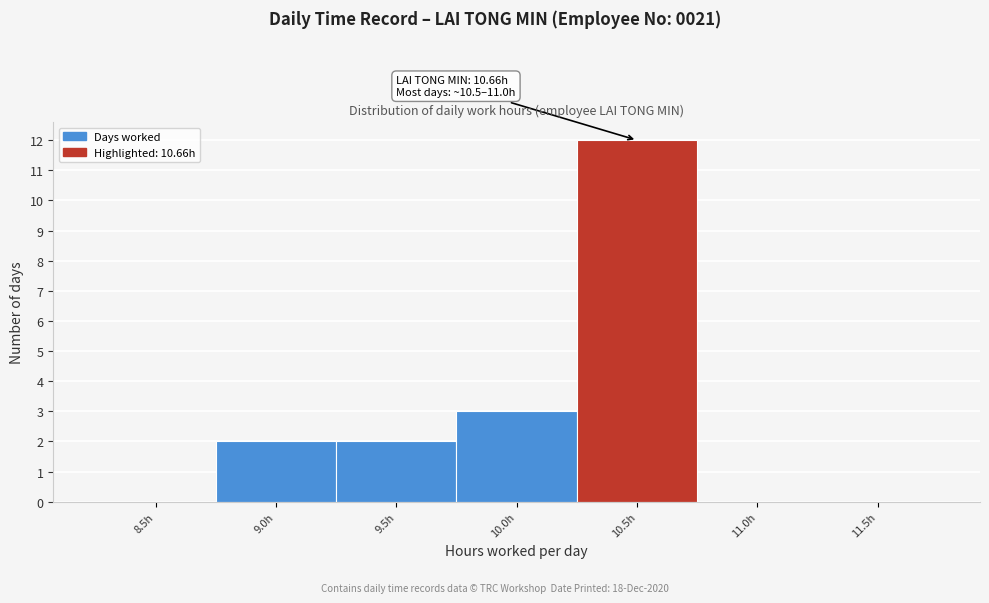

Reading right to left, list all the values displayed in this chart.

11.5h=0	11.0h=0	10.5h=12	10.0h=3	9.5h=2	9.0h=2	8.5h=0